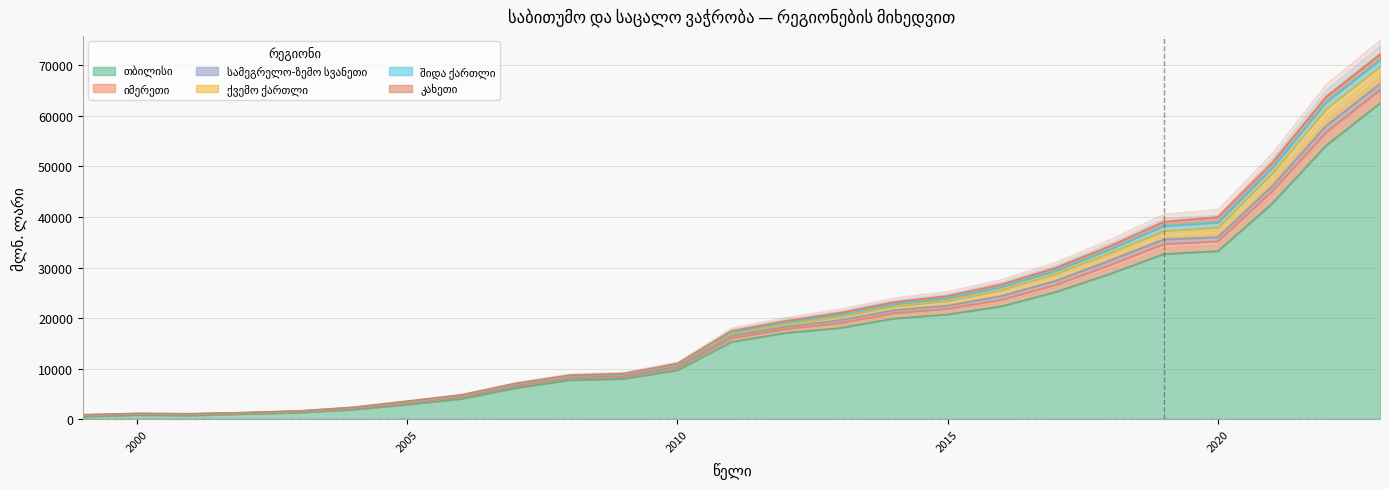

At which category does ქვემო ქართლი reach its first local valley?

2005